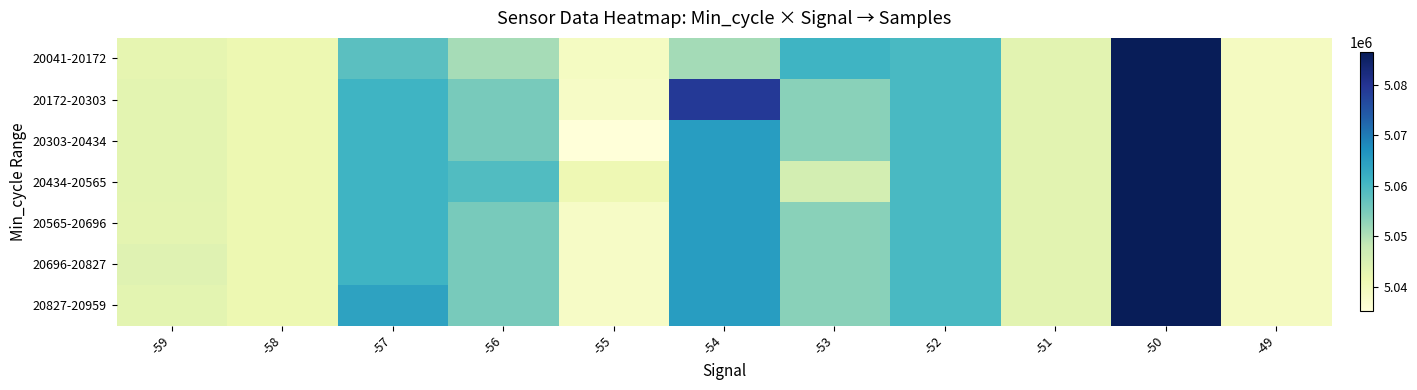

Count the number of categories in the chart.

11